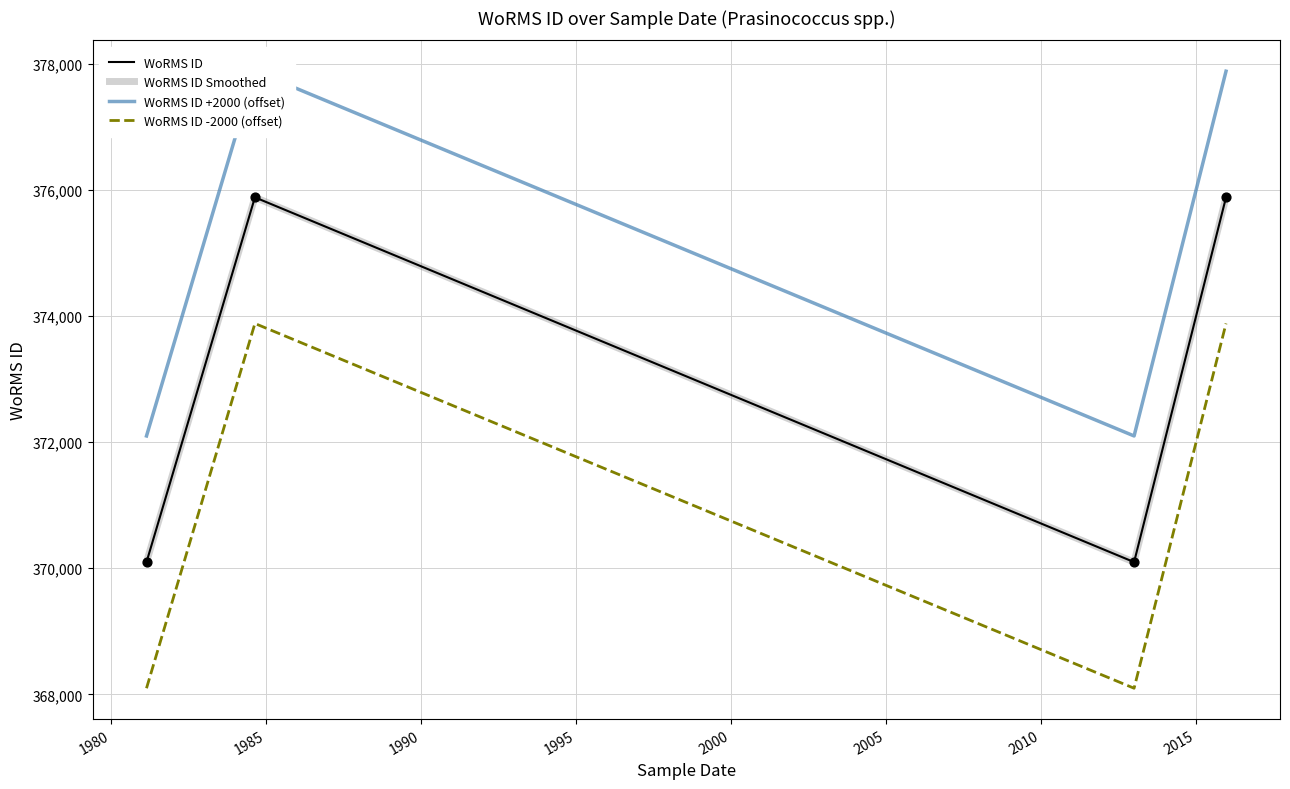

Which series contains the highest Y value?

WoRMS ID +2000 (offset)